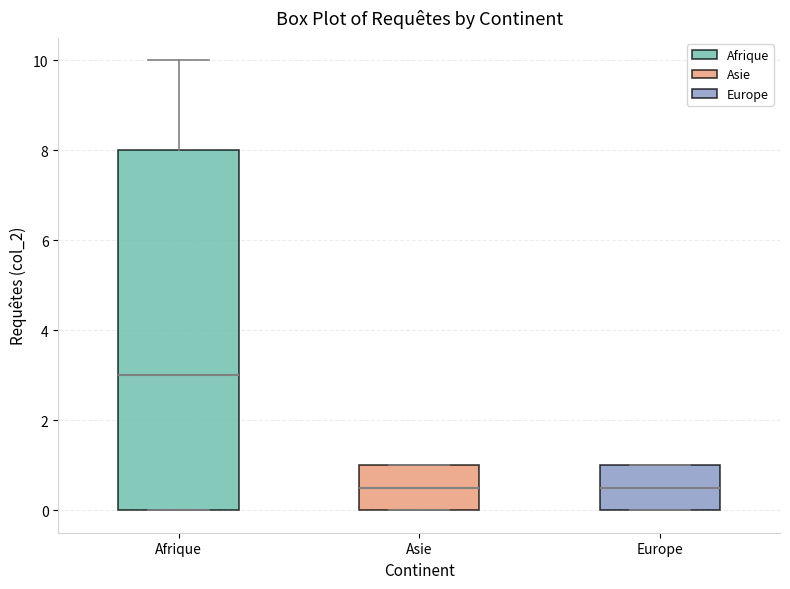

Where is the lower edge of the box for Afrique on the y-axis? The values are not printed on the chart, so give them approximately, as read against the axis.

0.0